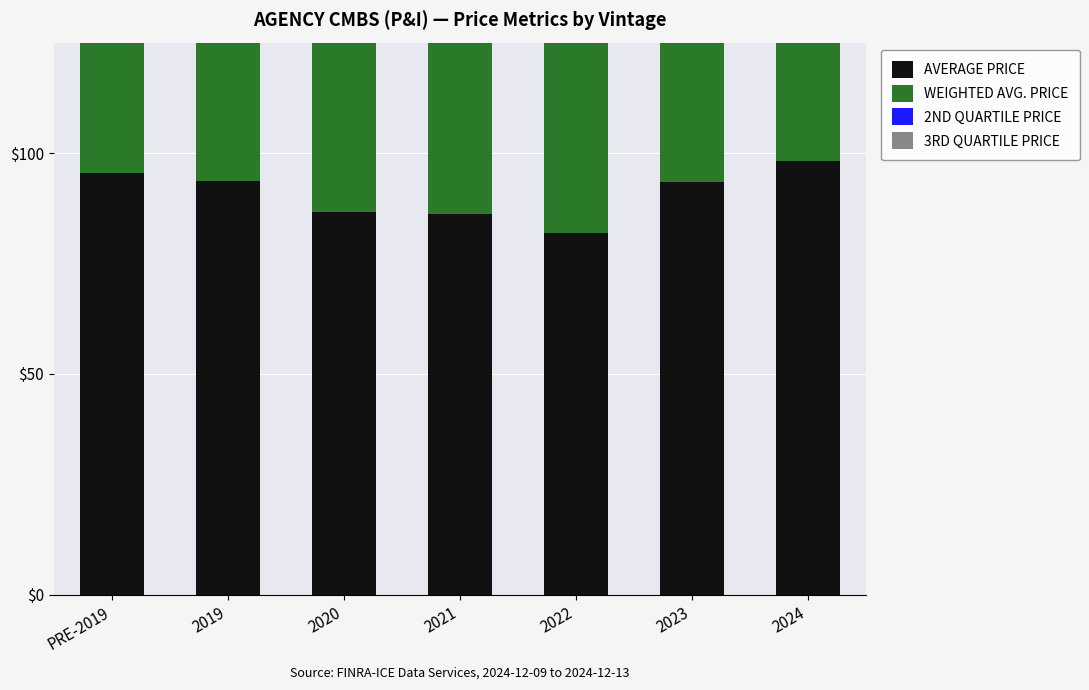

How many groups of bars are there?

7